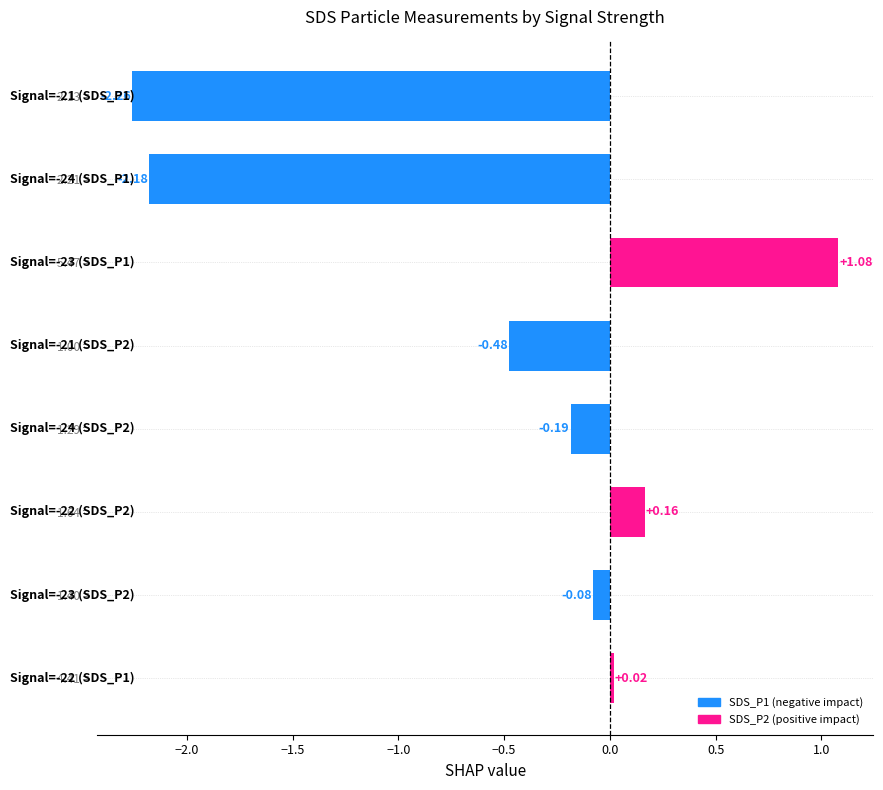

What is the change in value from 4.41 =  to 1.64 = ?

+0.1